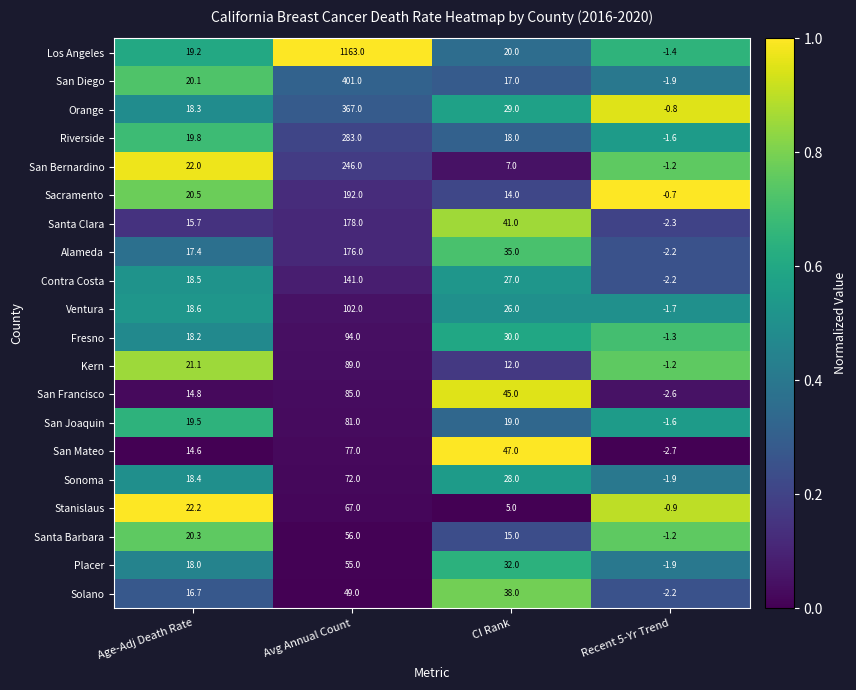

Which category has the highest value across all series?

Avg Annual Count